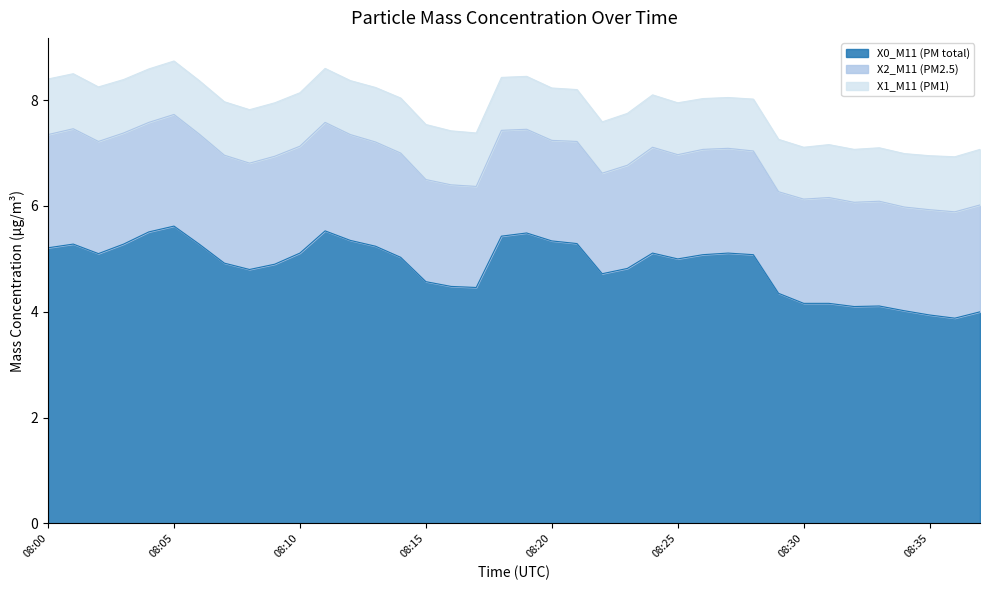

True or false: X0_M11 (PM total) and X1_M11 (PM1) cross at least once.

False